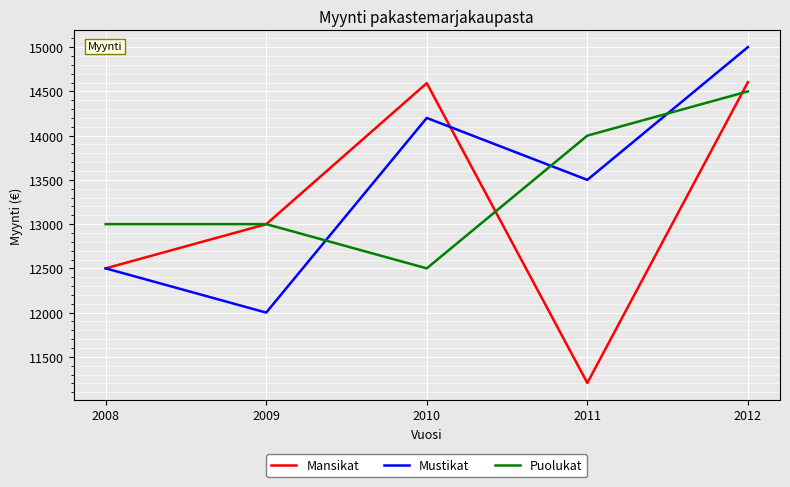

The Mustikat series shows 15000 at 2012. True or false?

True